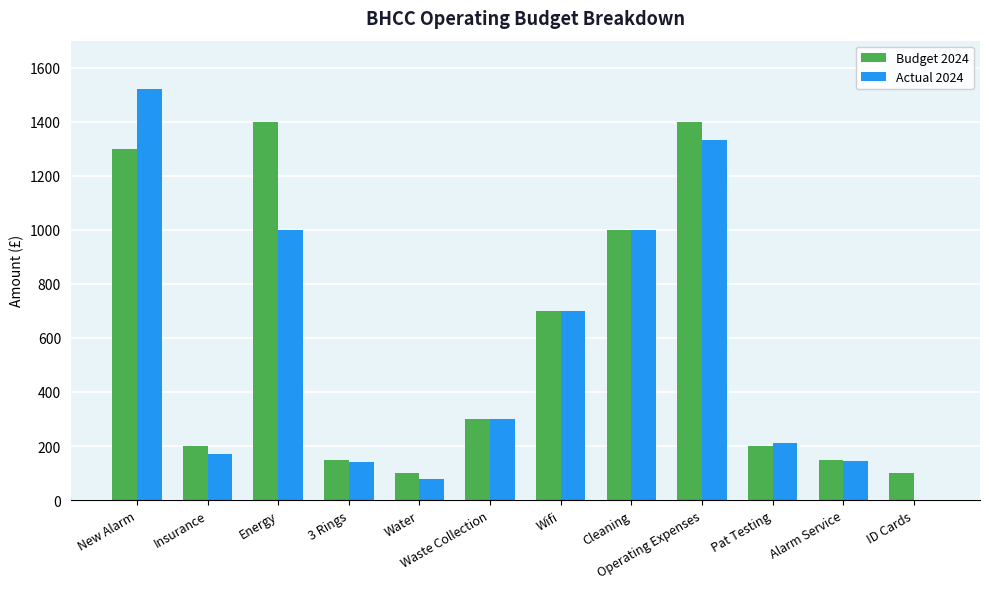

The value of Actual 2024 at New Alarm is 1520. True or false?

True